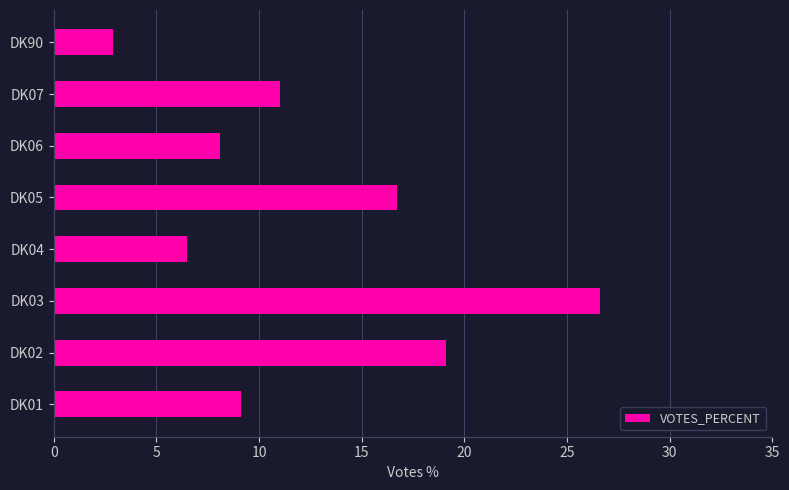

Rank the categories by value from lowest to highest.

DK90, DK04, DK06, DK01, DK07, DK05, DK02, DK03